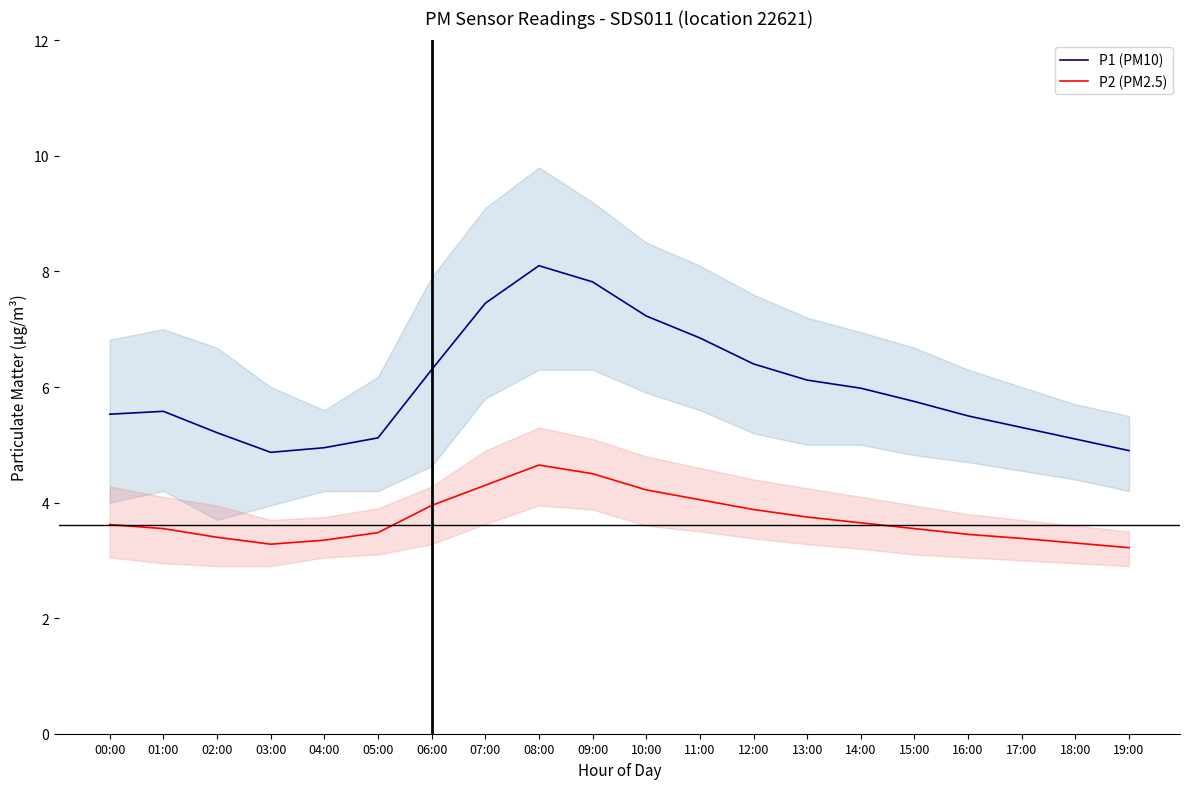

At which category is the sum across all series the highest?

08:00